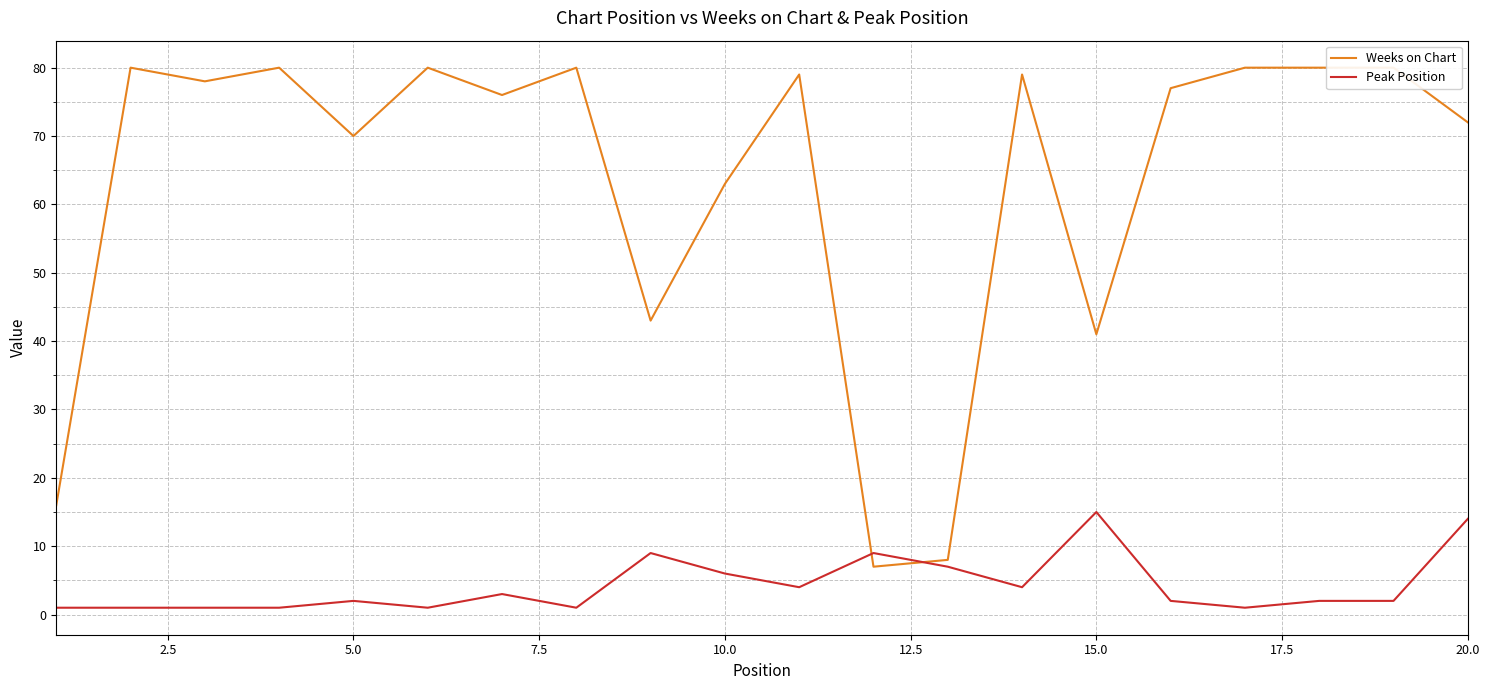

What is the sum of all Weeks on Chart values?

1269